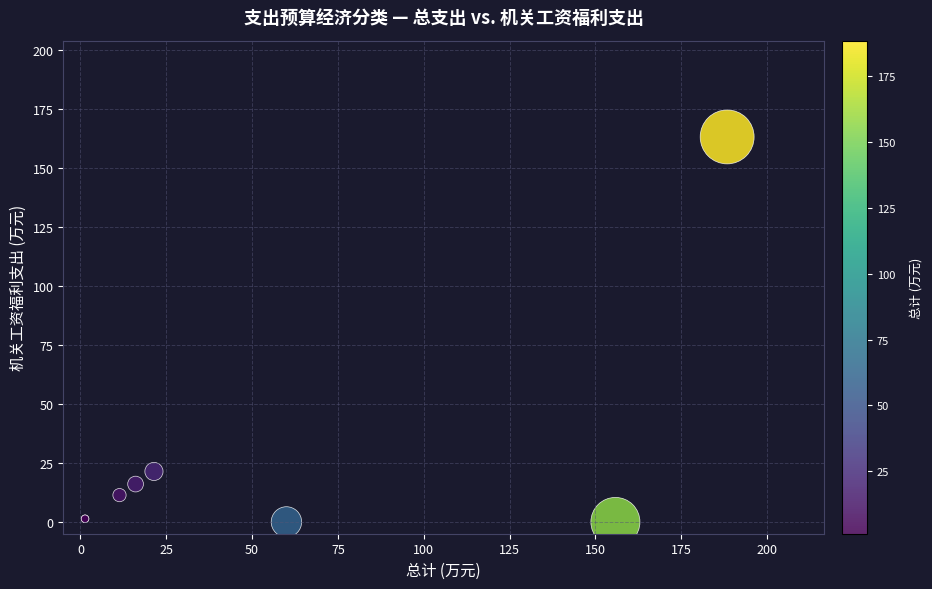

What Y value in the scatter plot is closest to 81?

21.4